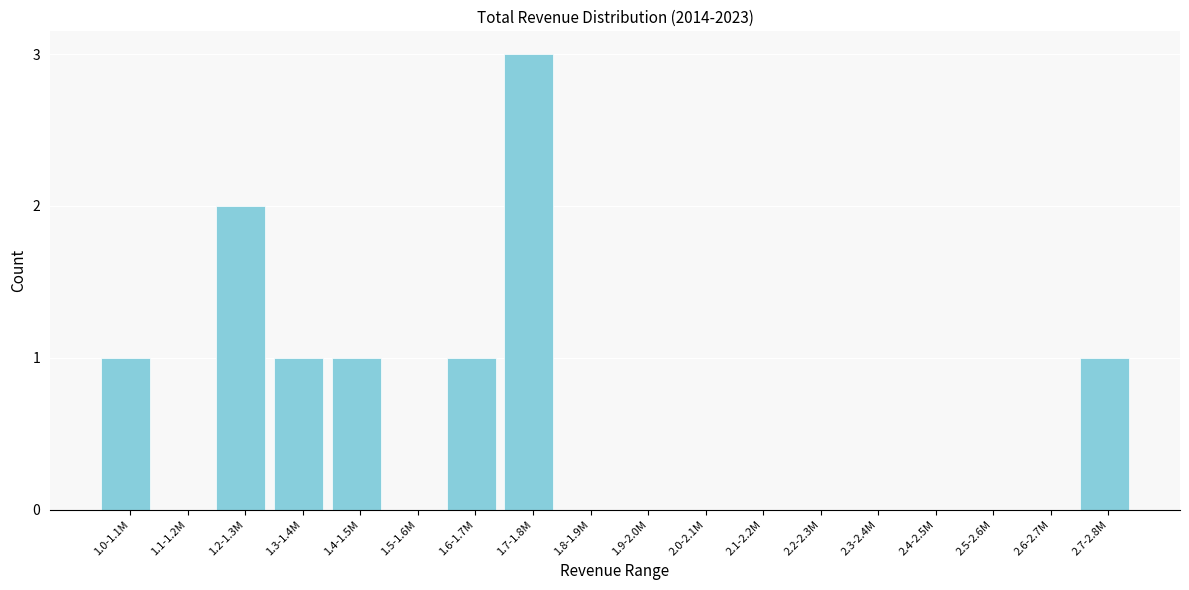

Reading right to left, transcribe all the data shown in this chart.

2.7-2.8M=1	2.6-2.7M=0	2.5-2.6M=0	2.4-2.5M=0	2.3-2.4M=0	2.2-2.3M=0	2.1-2.2M=0	2.0-2.1M=0	1.9-2.0M=0	1.8-1.9M=0	1.7-1.8M=3	1.6-1.7M=1	1.5-1.6M=0	1.4-1.5M=1	1.3-1.4M=1	1.2-1.3M=2	1.1-1.2M=0	1.0-1.1M=1